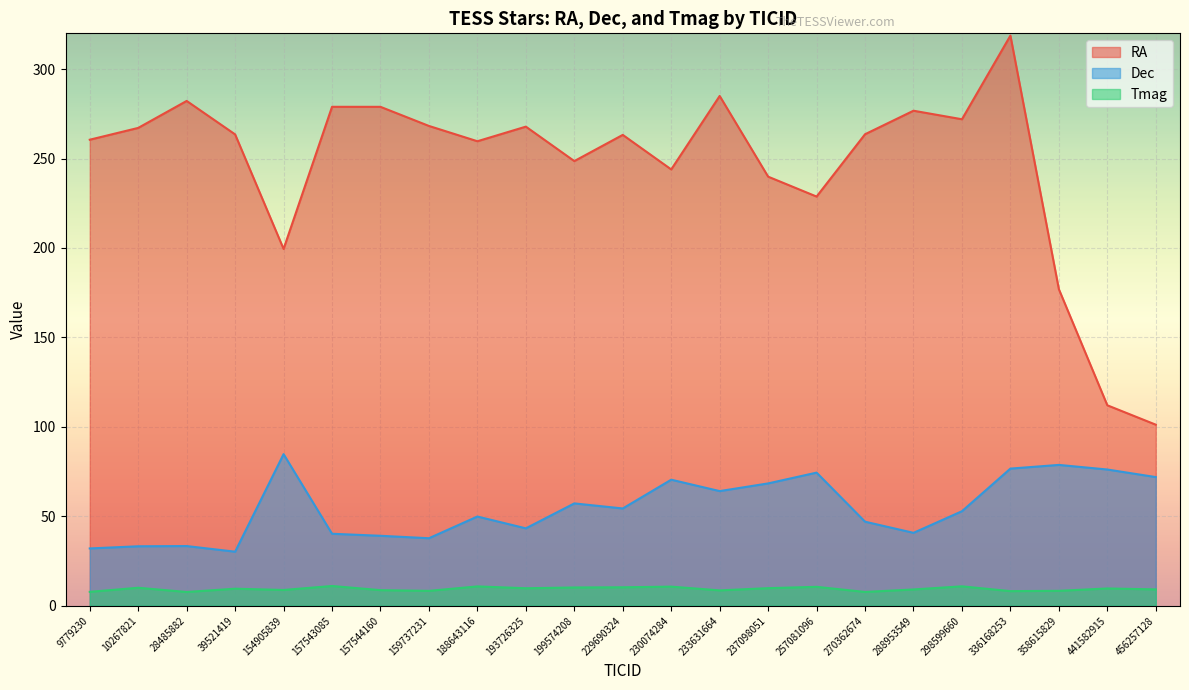

At how many categories does at least one series exceed 182?

20